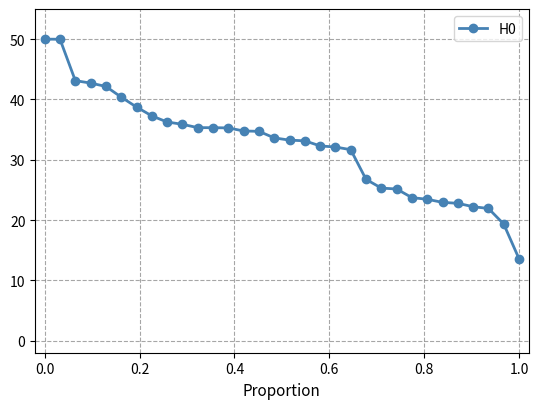

What is the greatest value displayed?

50.0